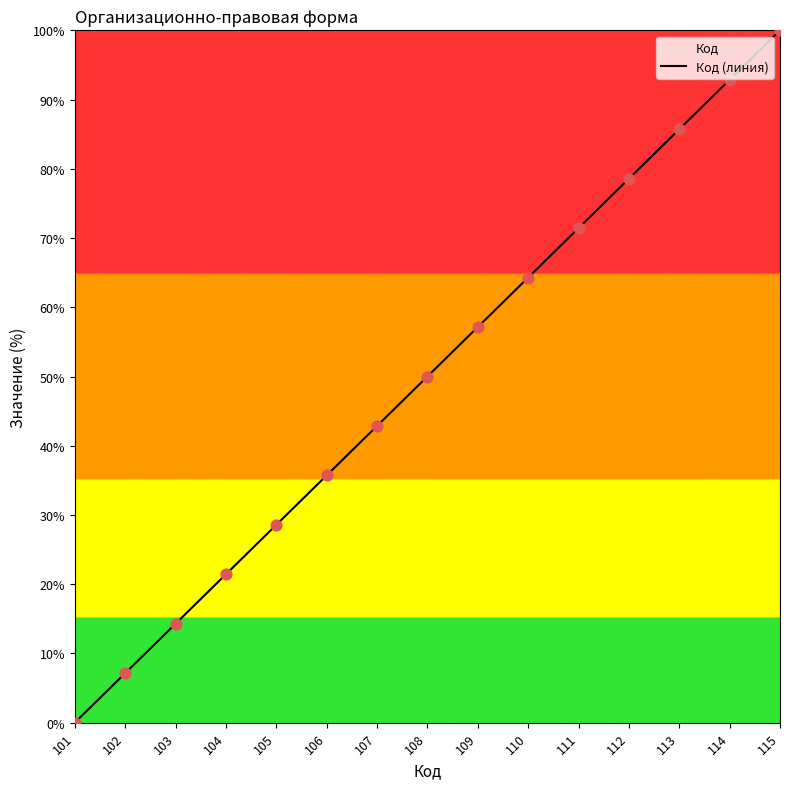

Between 115 and 106, which is larger?

115